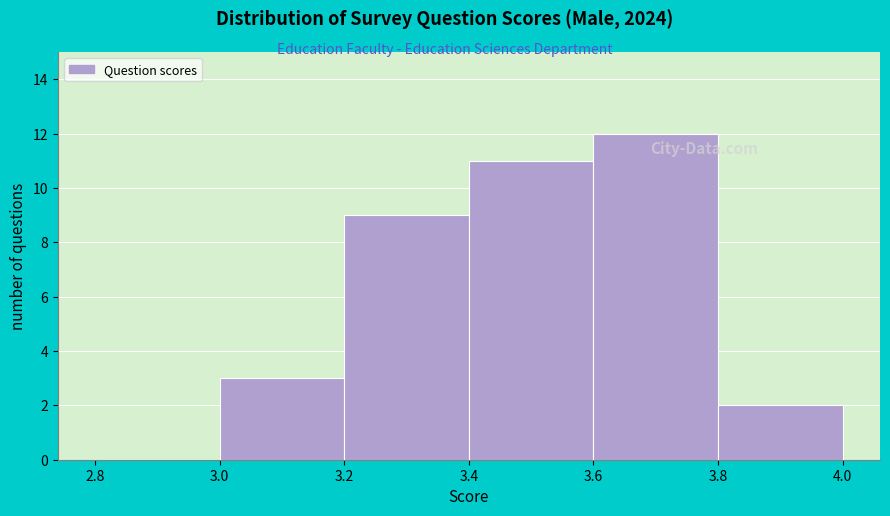

Over which range of the x-axis is the bar tallest?

3.6 to 3.8